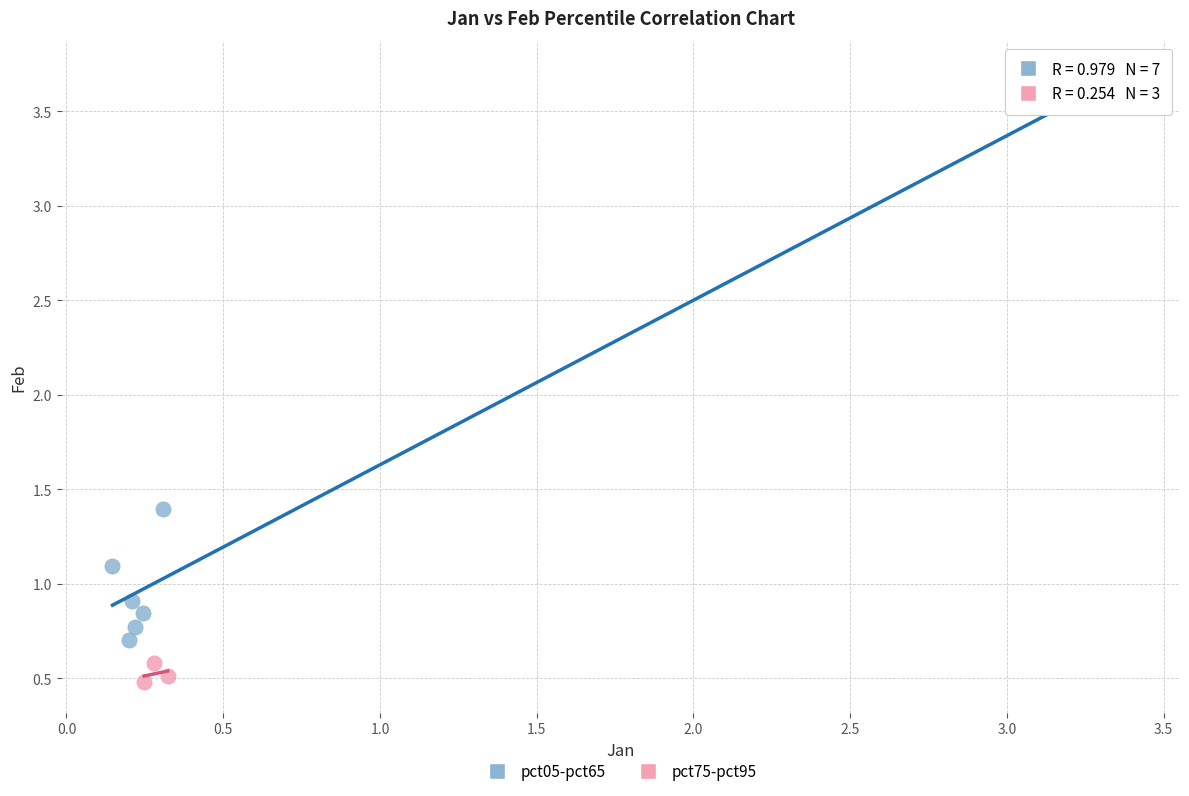

Which series reaches the minimum Y coordinate?

pct75-pct95